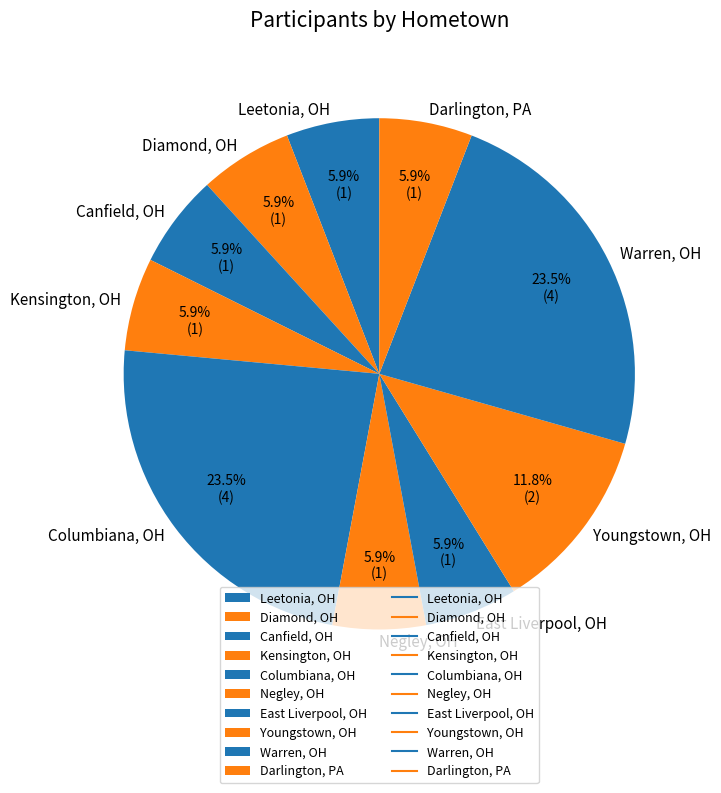

The Canfield, OH slice represents 6% of the pie. True or false?

True